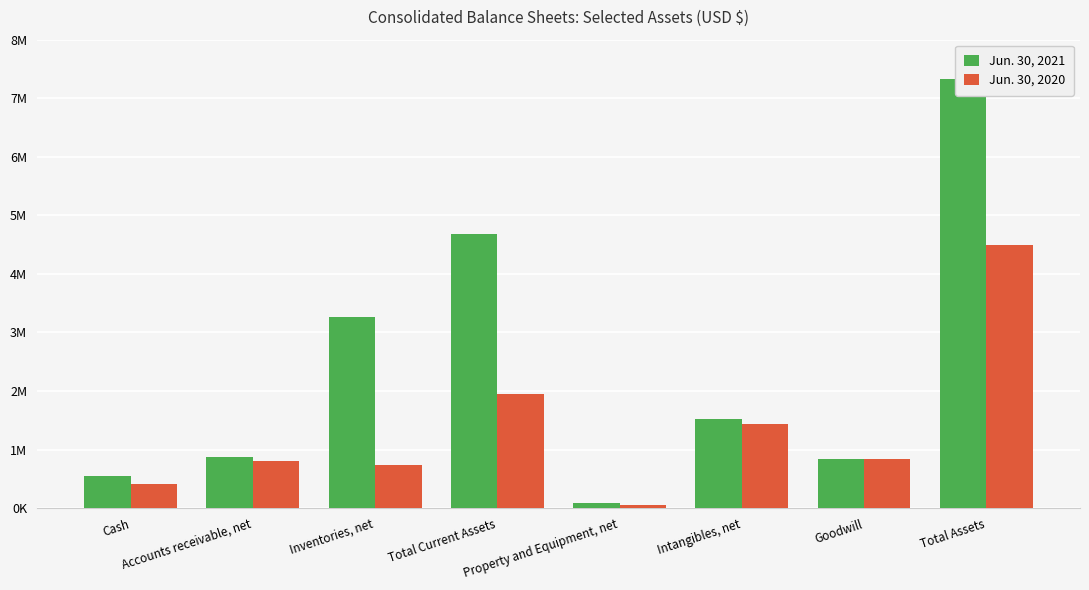

List the series in order of their peak value, highest first.

Jun. 30, 2021, Jun. 30, 2020